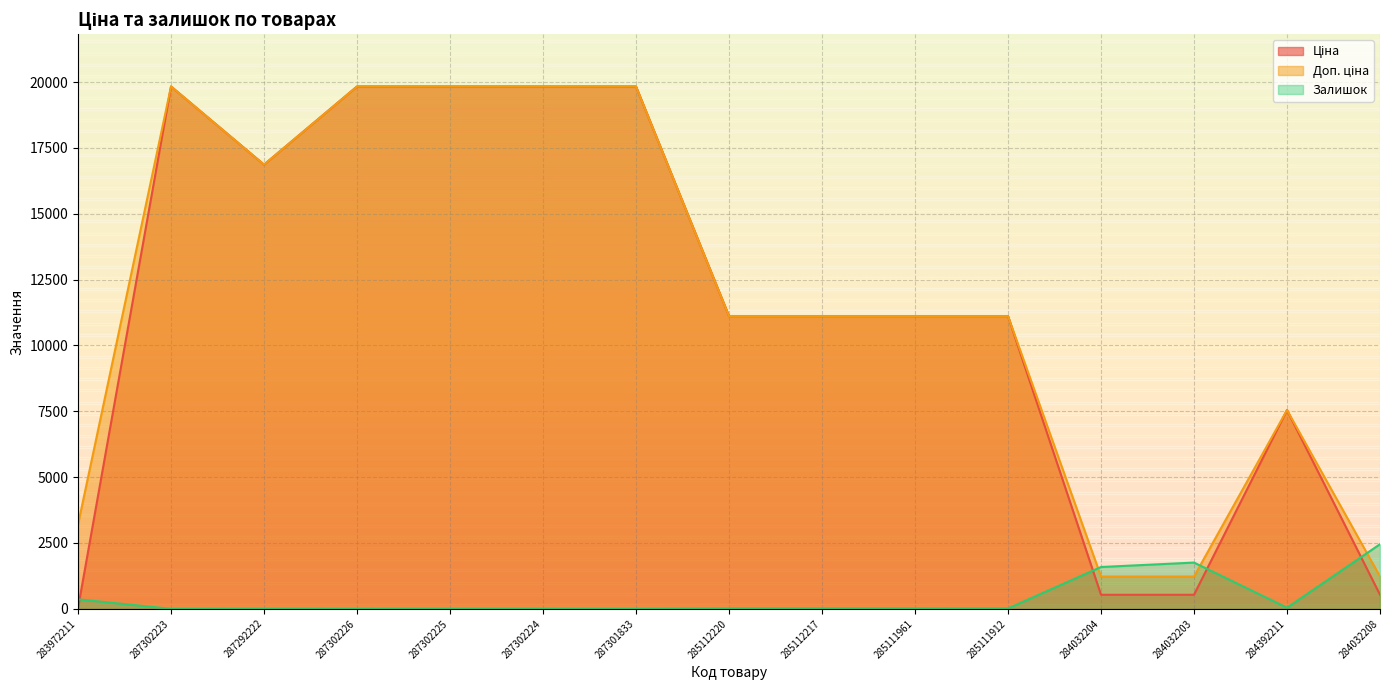

Is it true that Доп. ціна equals 2112.9 at 284032203?

False